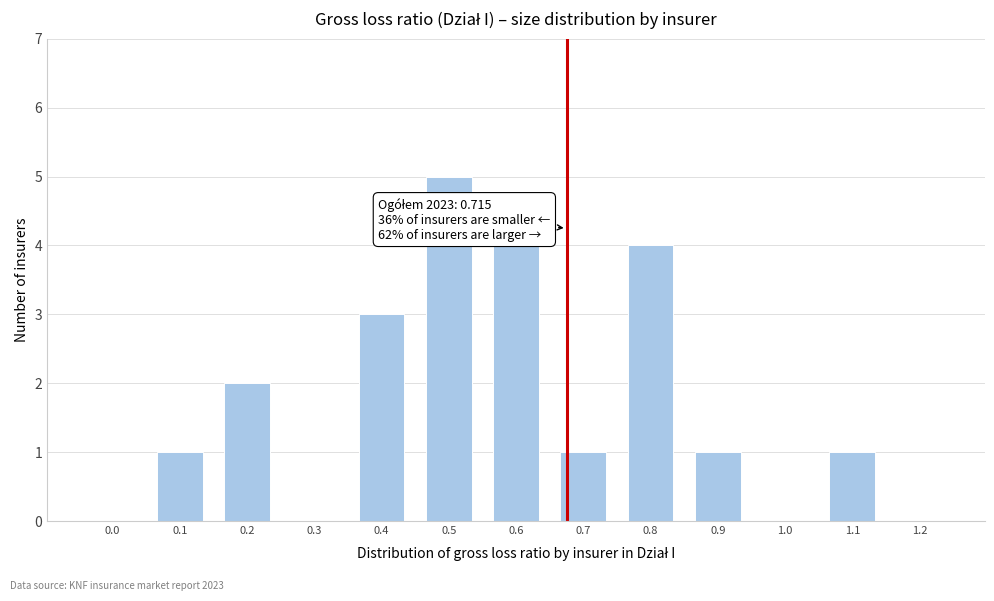

Reading left to right, what are all the values shown in this chart?

0.0=0	0.1=1	0.2=2	0.3=0	0.4=3	0.5=5	0.6=4	0.7=1	0.8=4	0.9=1	1.0=0	1.1=1	1.2=0